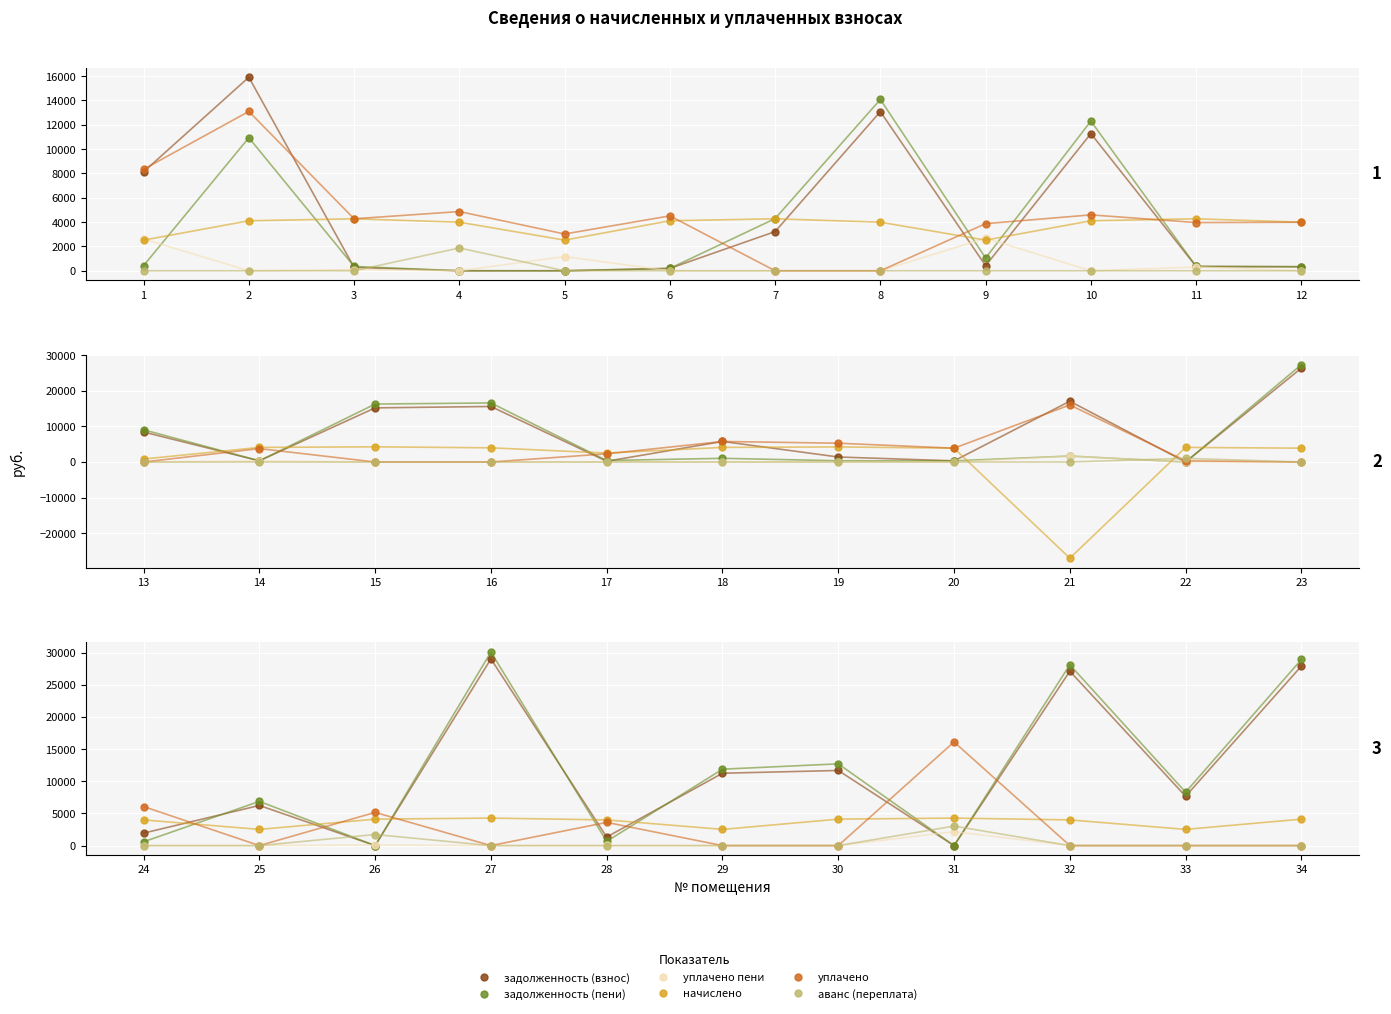

Where do начислено and задолженность (пени) first cross each other?

24 and 25